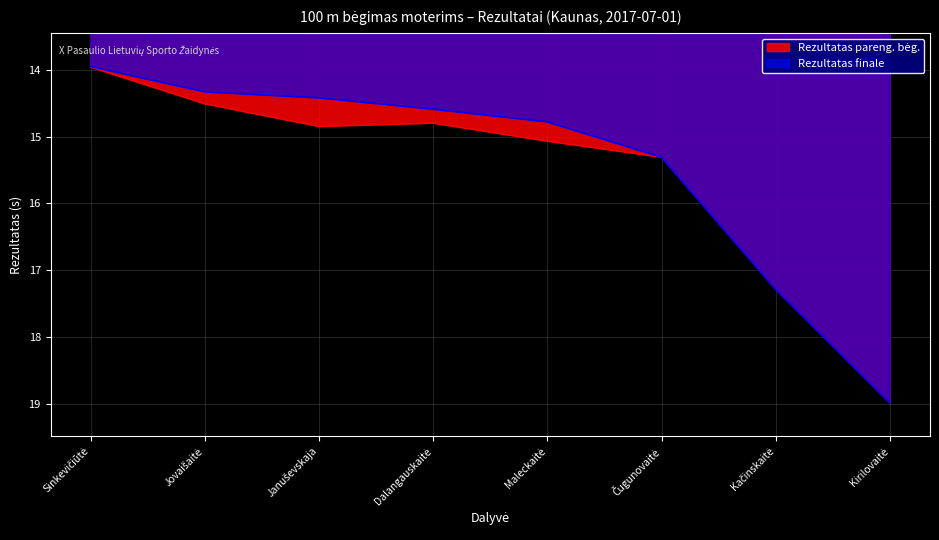

The Rezultatas finale series shows 13.9 at Sinkevičiūtė. True or false?

True